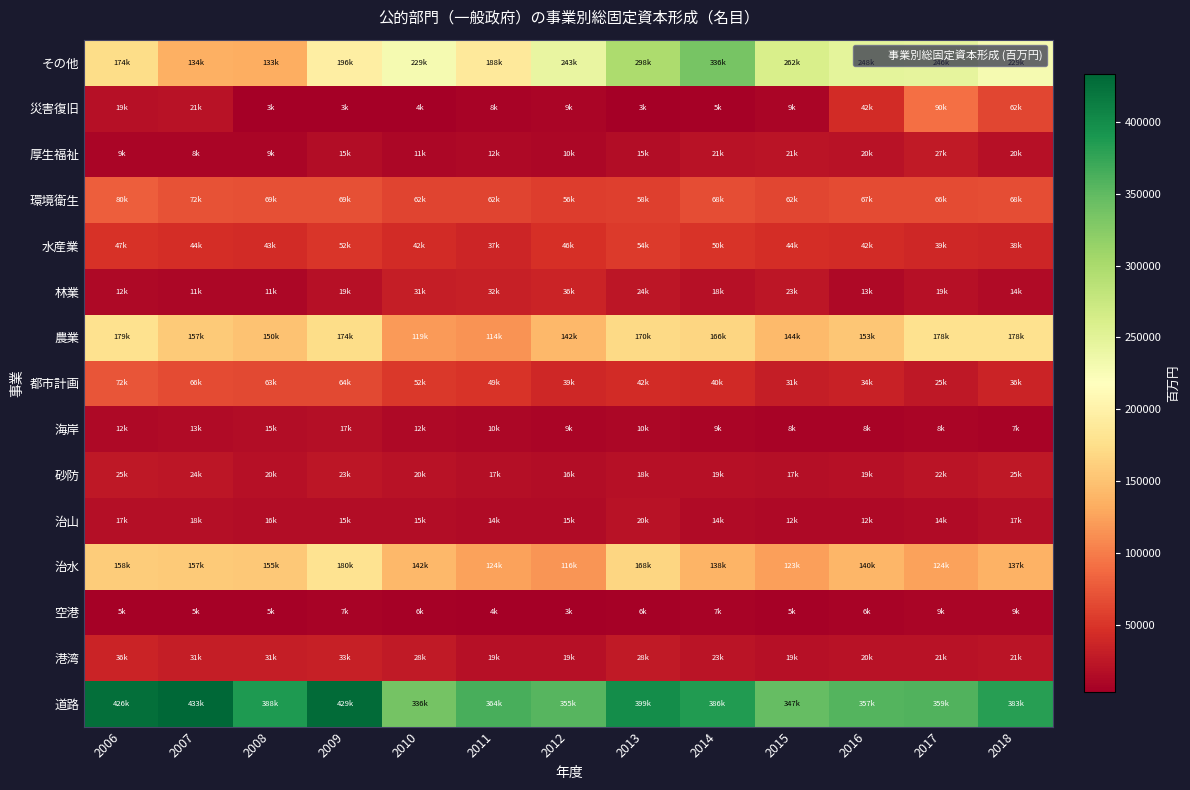

Which category has the highest value across all series?

2007